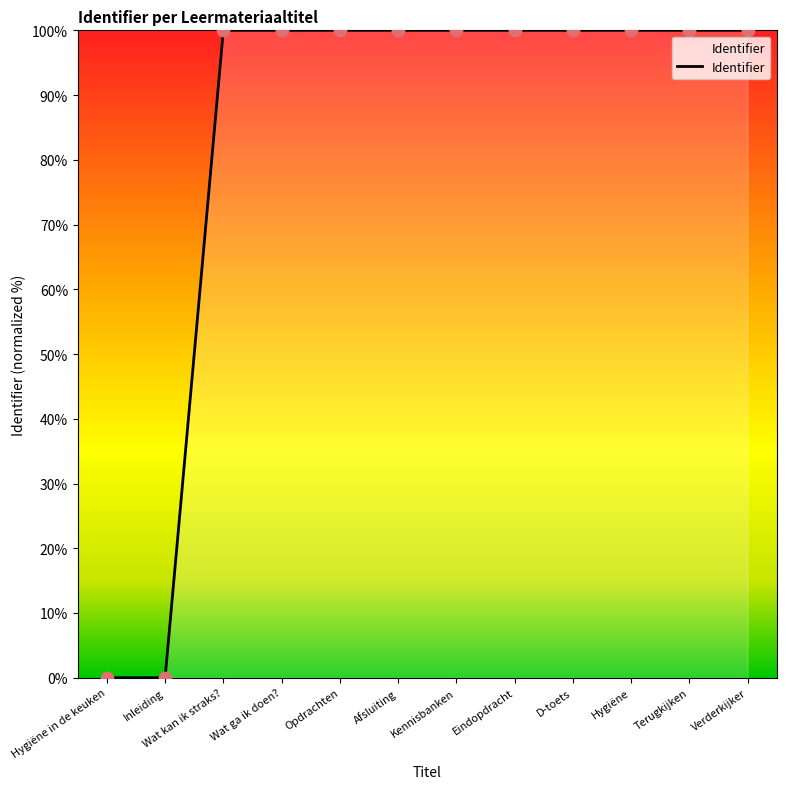

Which has a higher value, Eindopdracht or Inleiding?

Eindopdracht